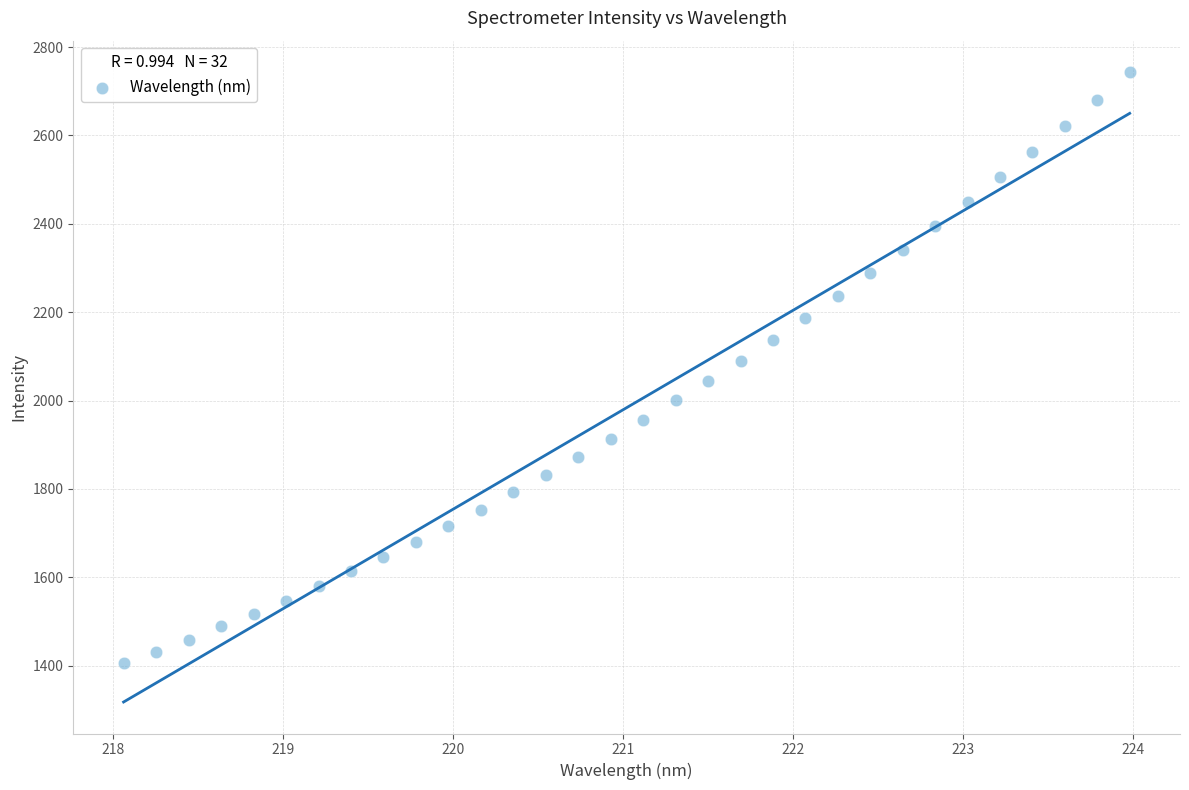

What is the range of X values (max minus min)?

5.9